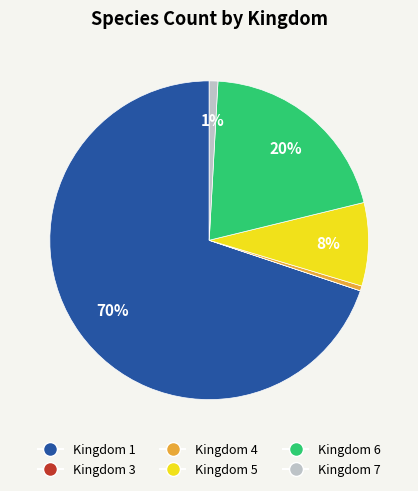

True or false: Kingdom 7 accounts for 1% of the total.

True